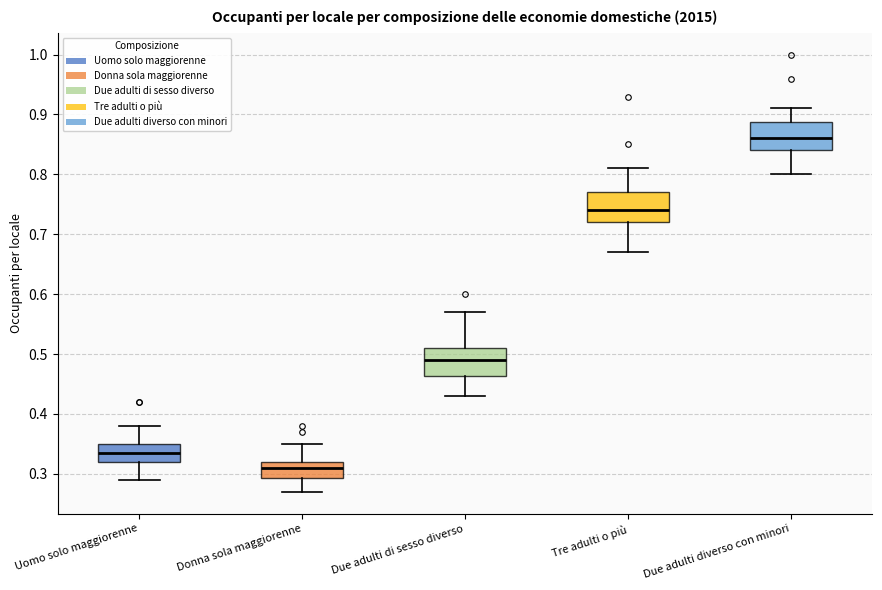

Where does the upper whisker of the box for Due adulti diverso con minori end on the y-axis? The values are not printed on the chart, so give them approximately, as read against the axis.

0.91